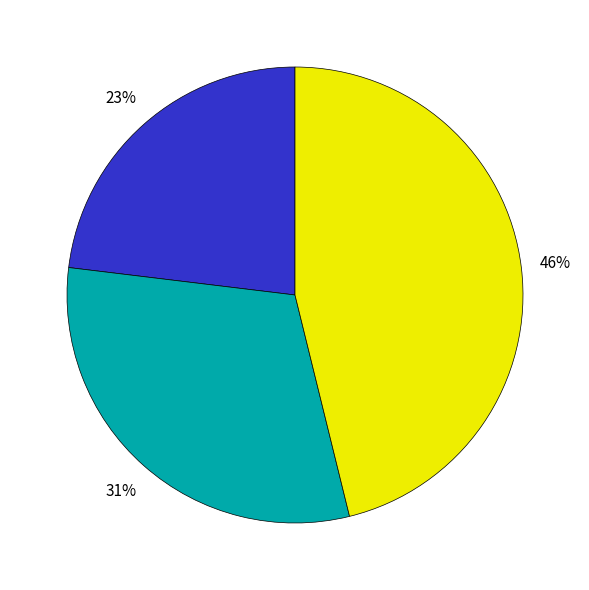

Is there a majority slice in this chart?

No